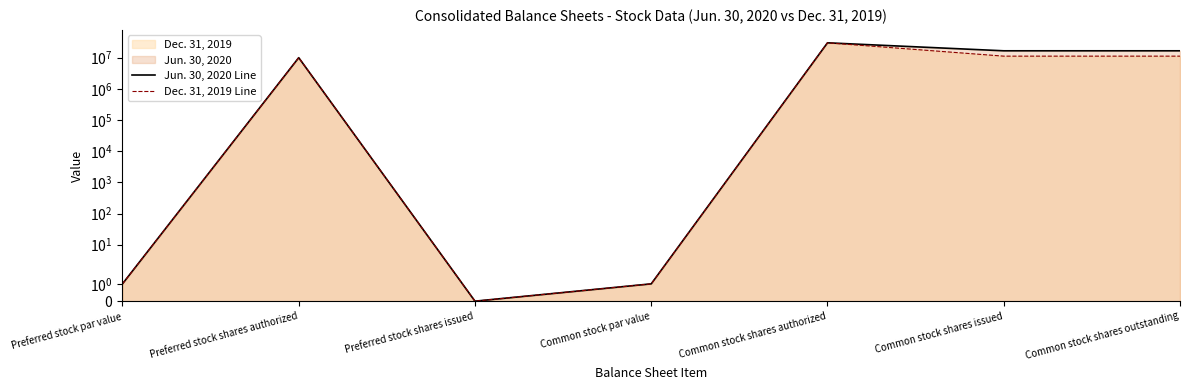

At which label does Jun. 30, 2020 Line reach its minimum?

Preferred stock shares issued